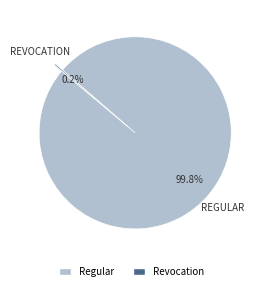

Is Regular the majority of the pie?

Yes